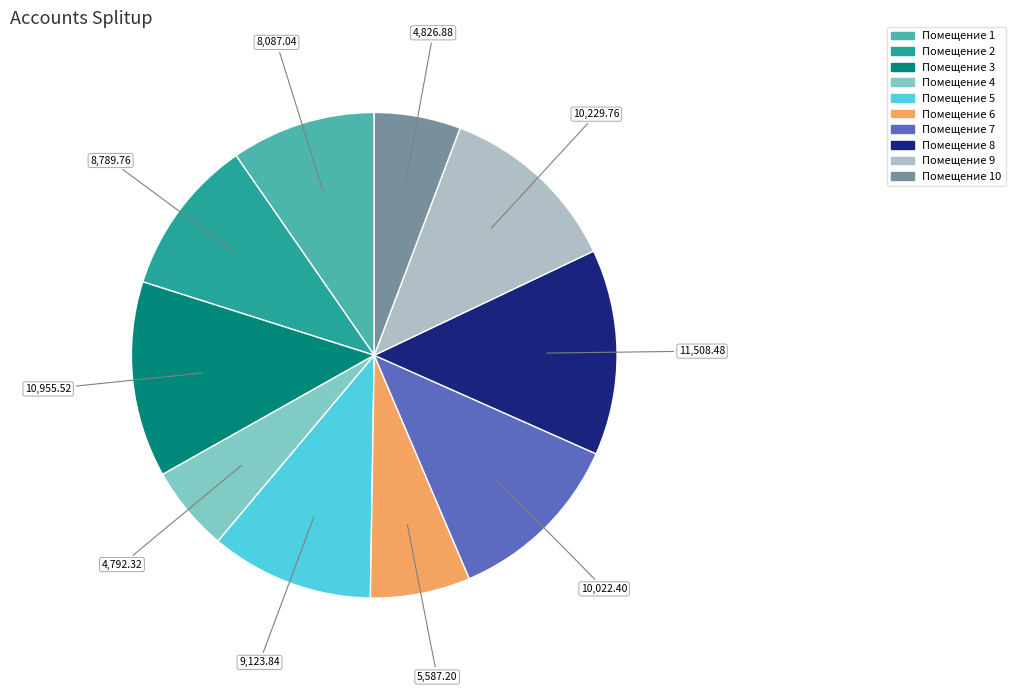

Does any single category account for the majority?

No